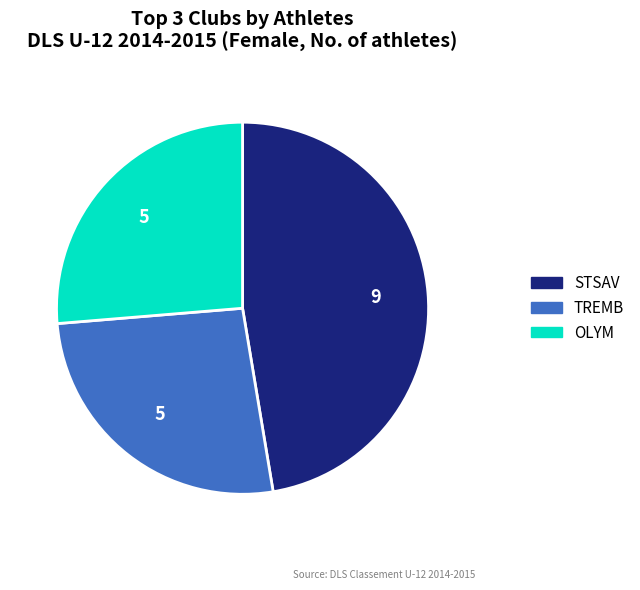

Combined, do TREMB and STSAV account for over 50%?

Yes